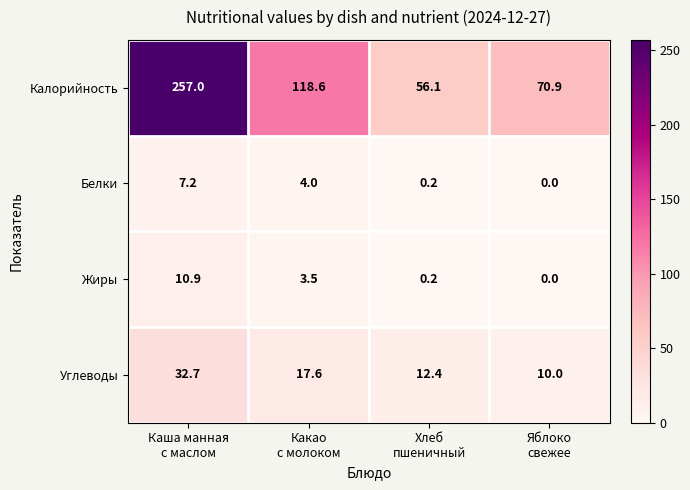

What is the average value of the Углеводы series?

18.2